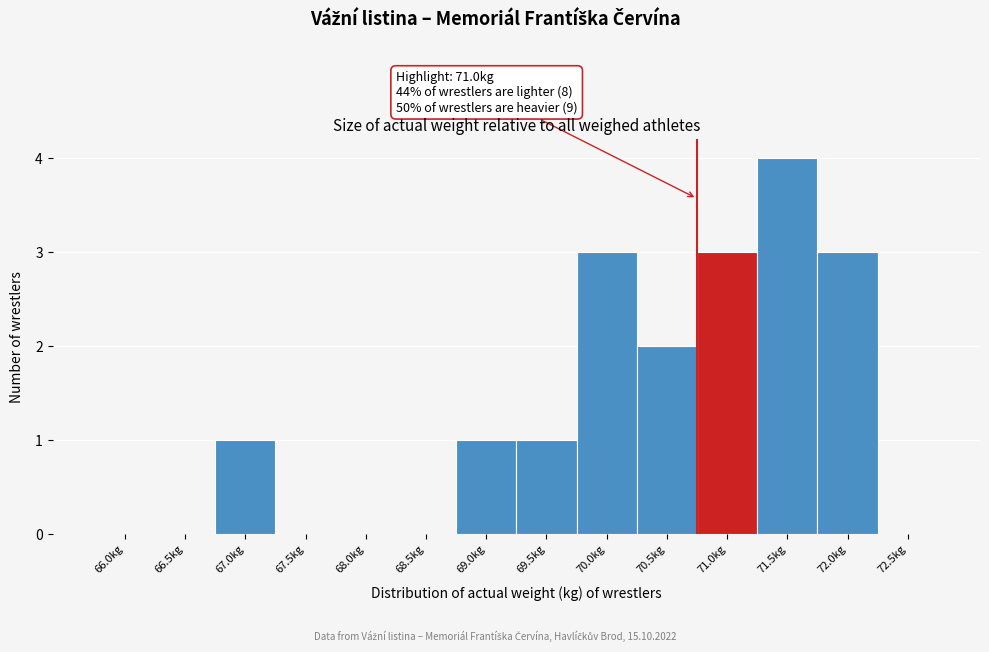

Reading right to left, transcribe all the data shown in this chart.

72.5kg=0	72.0kg=3	71.5kg=4	71.0kg=3	70.5kg=2	70.0kg=3	69.5kg=1	69.0kg=1	68.5kg=0	68.0kg=0	67.5kg=0	67.0kg=1	66.5kg=0	66.0kg=0